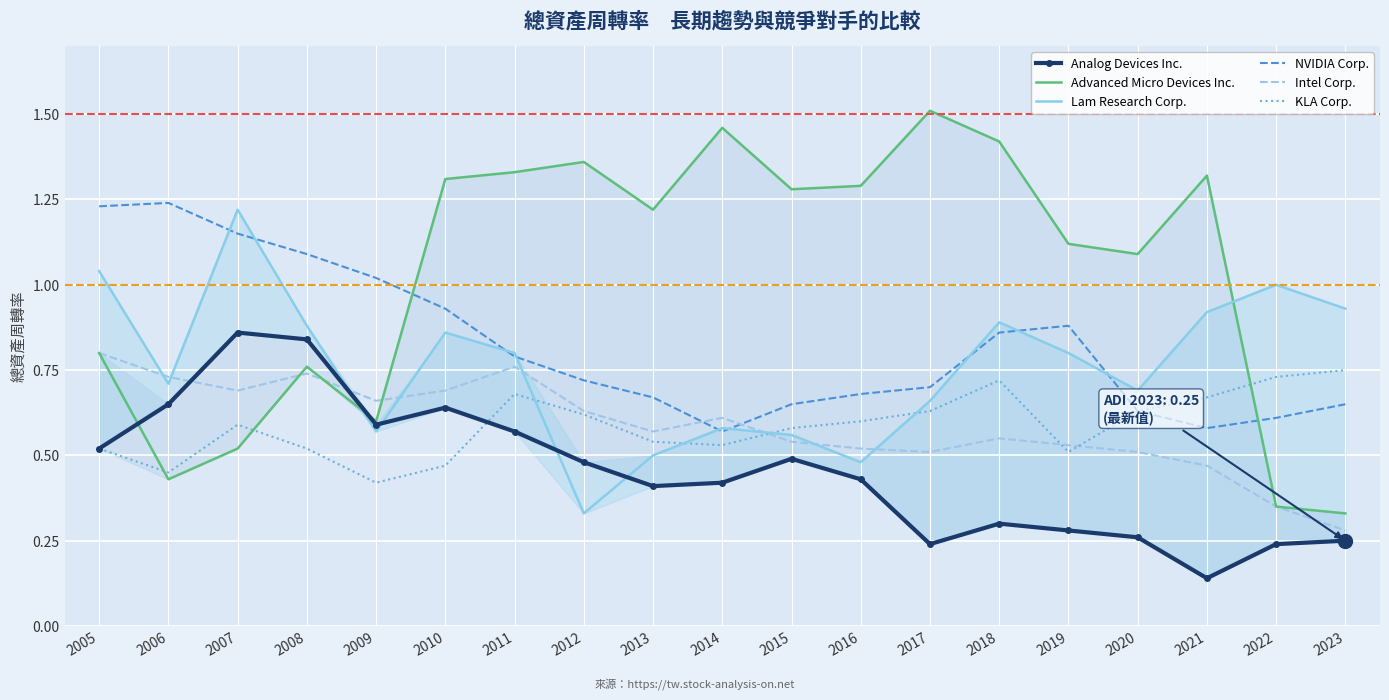

Read the KLA Corp. value at 2019.

0.5